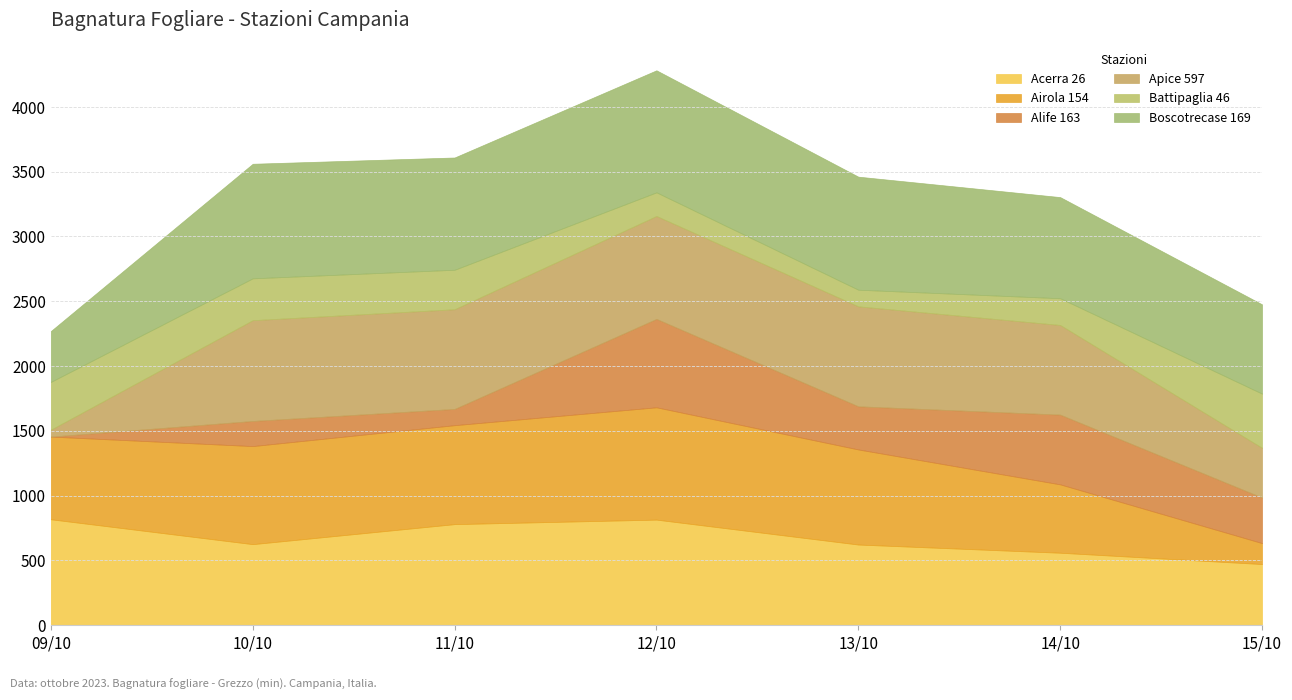

Which series has the largest range (max minus min)?

Apice 597